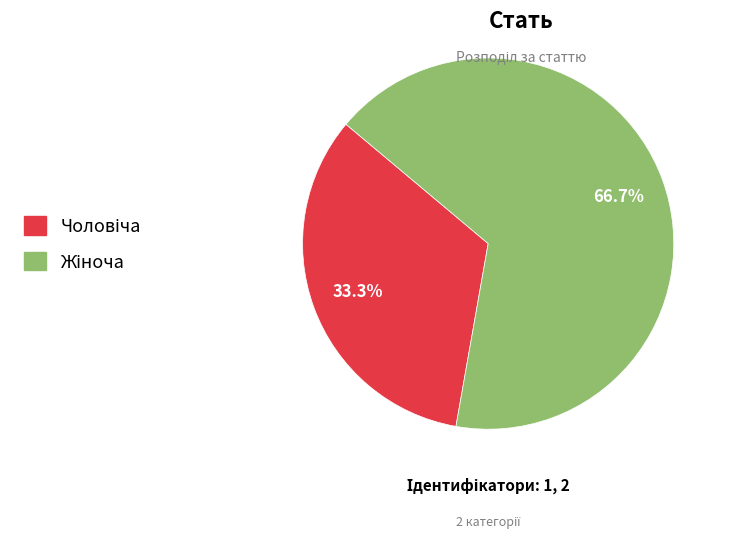

Does any single category account for the majority?

Yes